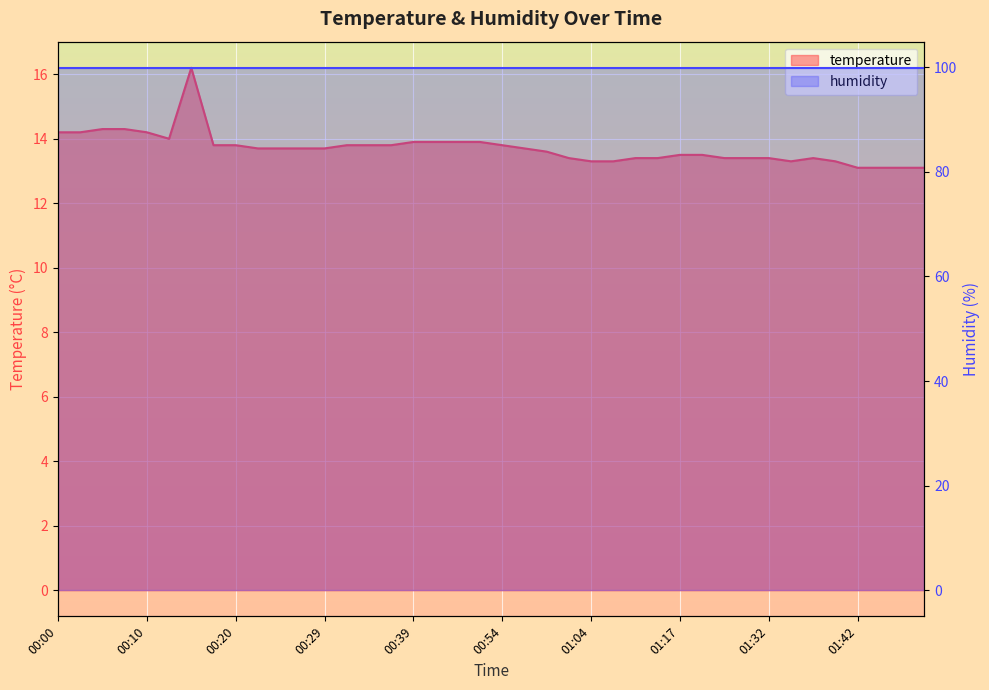

True or false: the data has more than 1 interior local peaks.

True